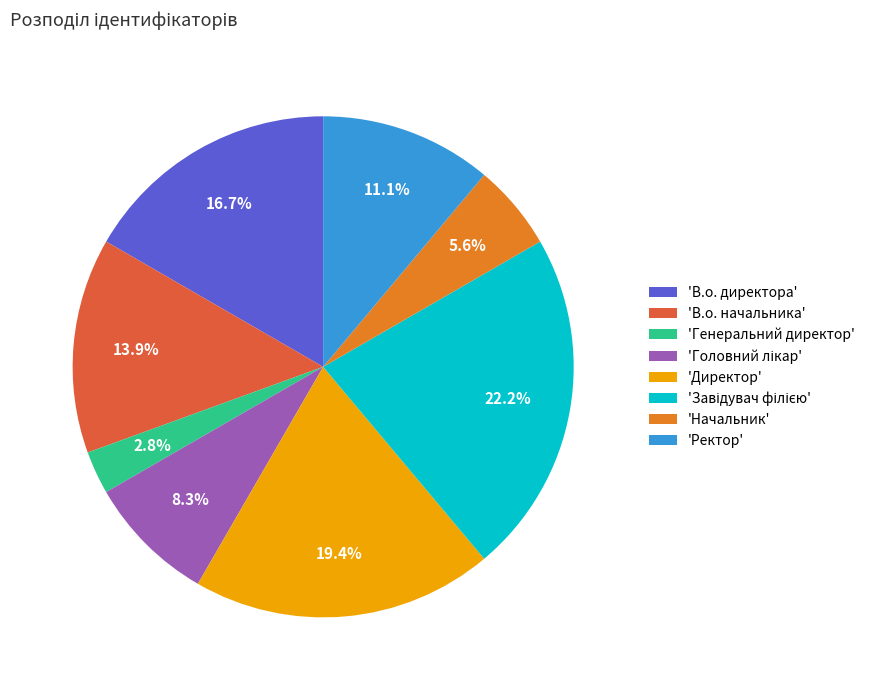

To the nearest percent, what is the difference between the largest and smallest slice percentages?

19%